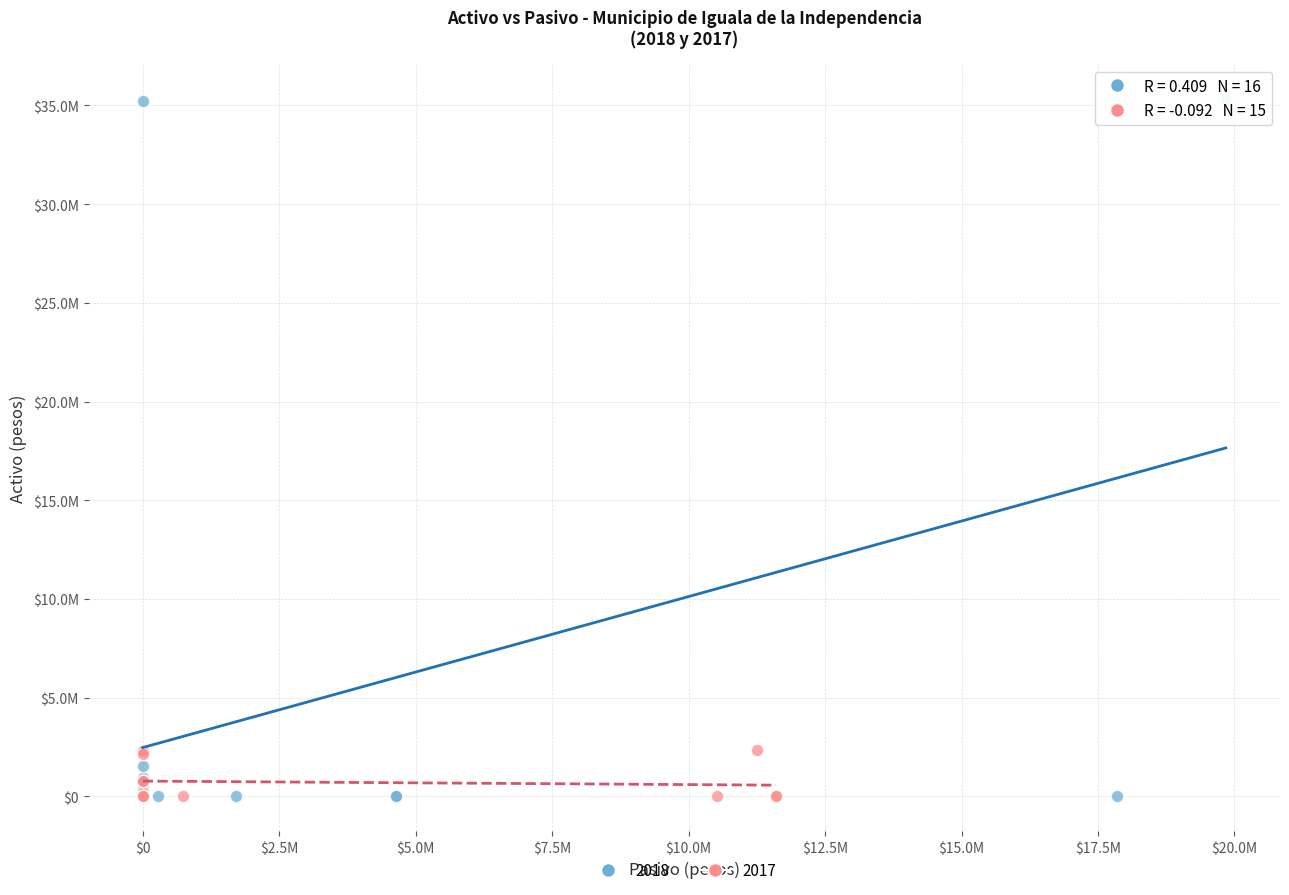

What are all the series names shown in the legend?

2018, 2017